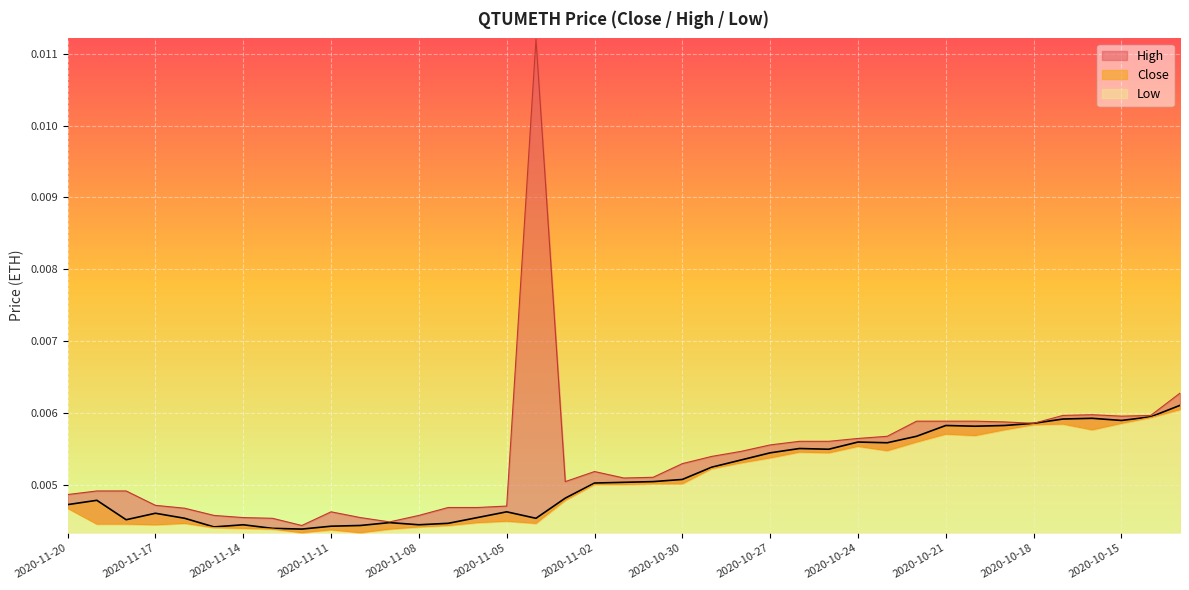

At how many categories does at least one series exceed 0?

39